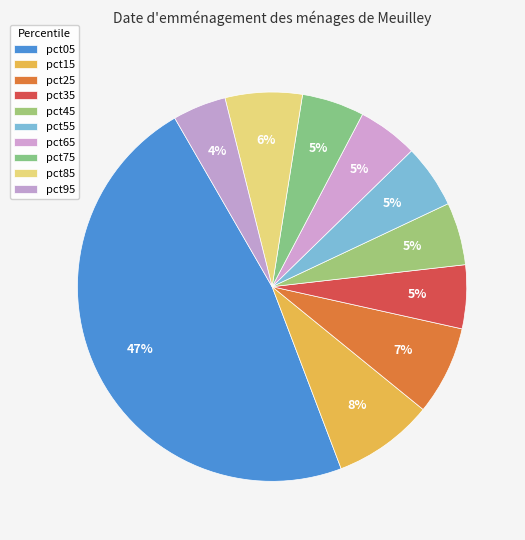

Count the number of slices in the pie.

10